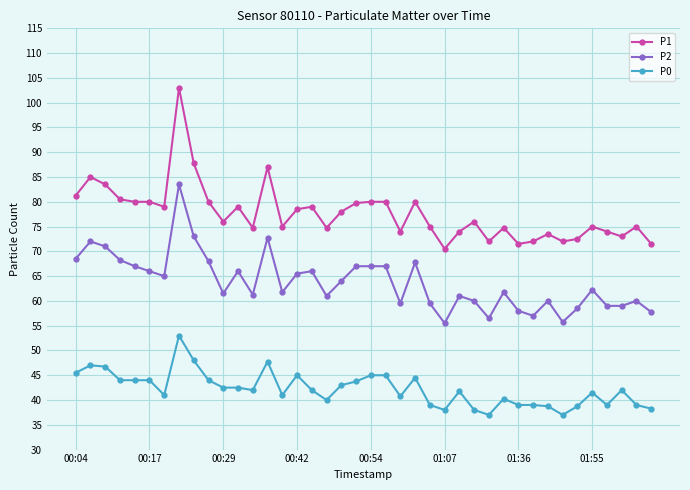

What are all the series names shown in the legend?

P1, P2, P0